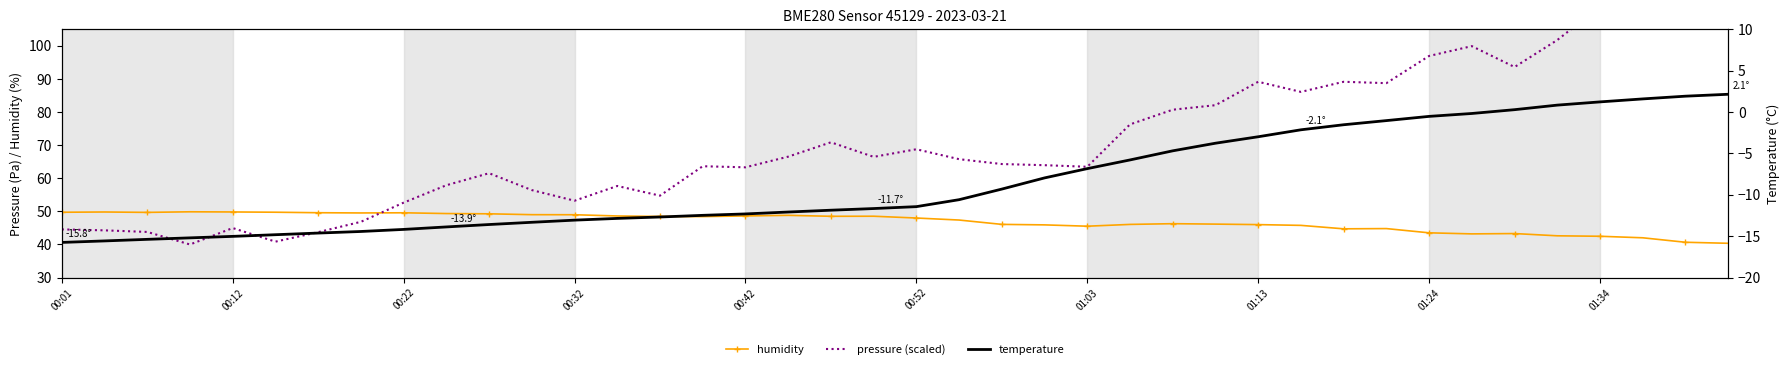

Reading right to left, list all the values displayed in this chart.

humidity: 40.4	40.7	42.0	42.5	42.6	43.3	43.2	43.5	44.8	44.7	45.8	46.0	46.1	46.3	46.1	45.5	45.9	46.1	47.4	48.0	48.5	48.5	48.8	48.6	48.4	48.5	48.6	49.0	49.0	49.3	49.3	49.6	49.5	49.6	49.7	49.8	49.9	49.7	49.8	49.7
pressure (scaled): 117.6	120.0	110.8	111.9	101.7	93.6	99.9	96.9	88.7	89.1	86.1	89.1	82.1	80.7	76.3	63.5	63.9	64.3	65.8	68.7	66.5	70.8	66.5	63.3	63.6	54.7	57.7	53.2	56.4	61.5	57.9	52.6	46.8	43.7	40.9	45.0	40.0	43.8	44.3	44.6
temperature: 2.1	1.9	1.6	1.2	0.8	0.3	-0.2	-0.5	-1.0	-1.5	-2.1	-3.0	-3.8	-4.7	-5.8	-6.8	-8.0	-9.3	-10.6	-11.4	-11.7	-11.9	-12.1	-12.3	-12.5	-12.7	-12.8	-13.1	-13.3	-13.6	-13.9	-14.2	-14.4	-14.6	-14.8	-15.0	-15.2	-15.4	-15.6	-15.8